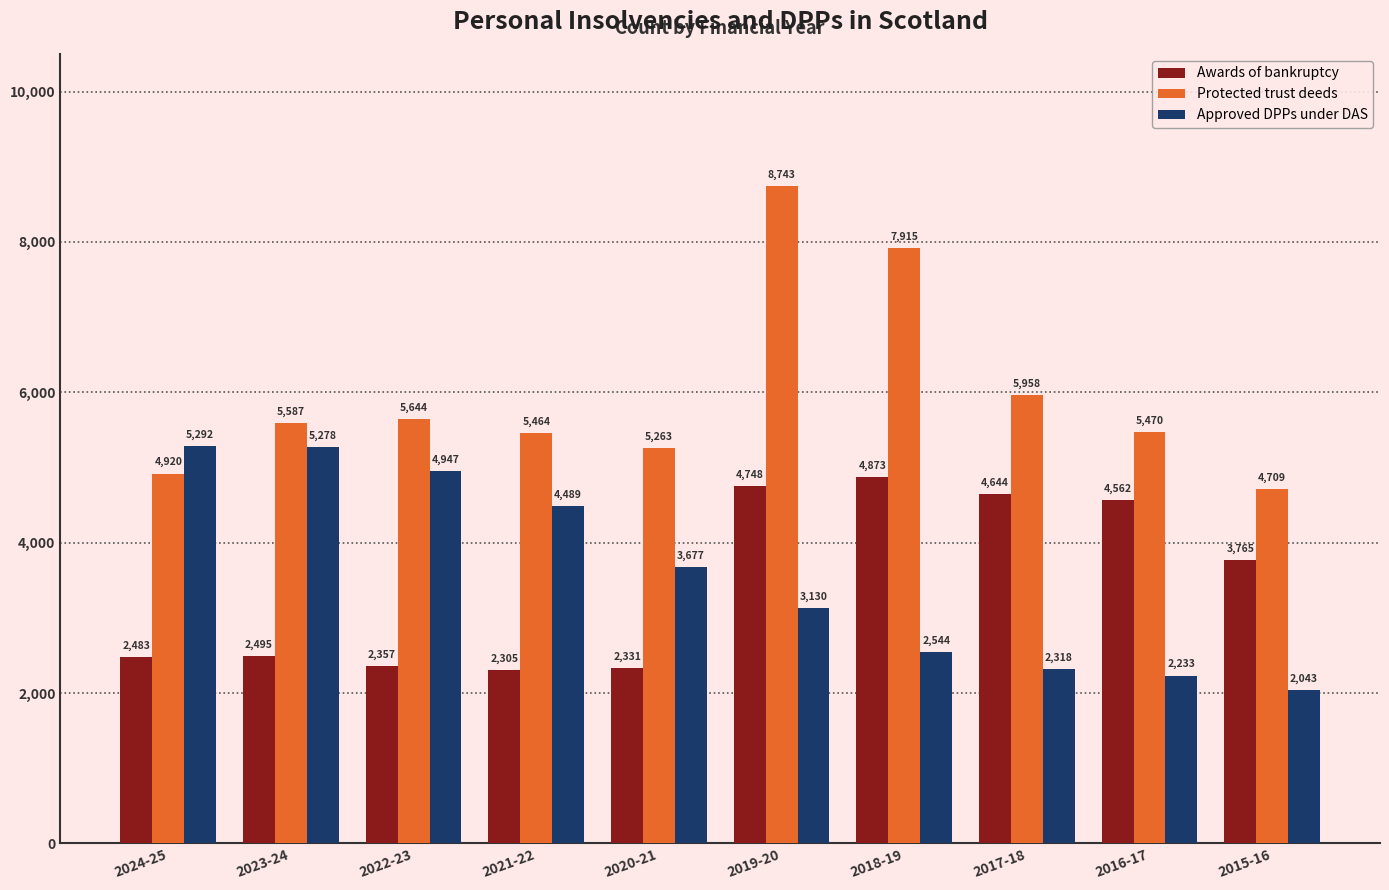

How many series are shown in this chart?

3